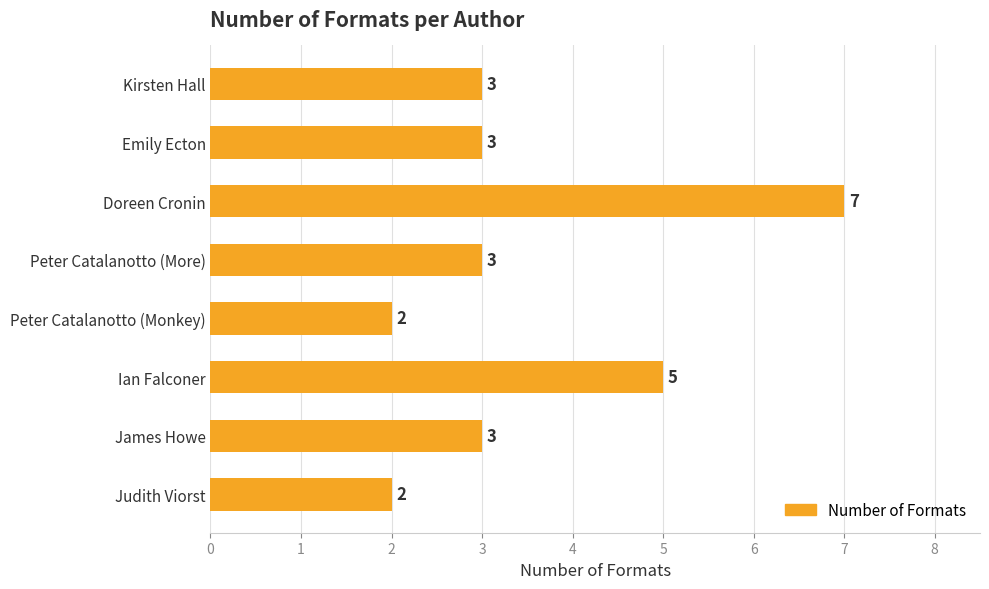

Reading top to bottom, transcribe all the data shown in this chart.

3	3	7	3	2	5	3	2